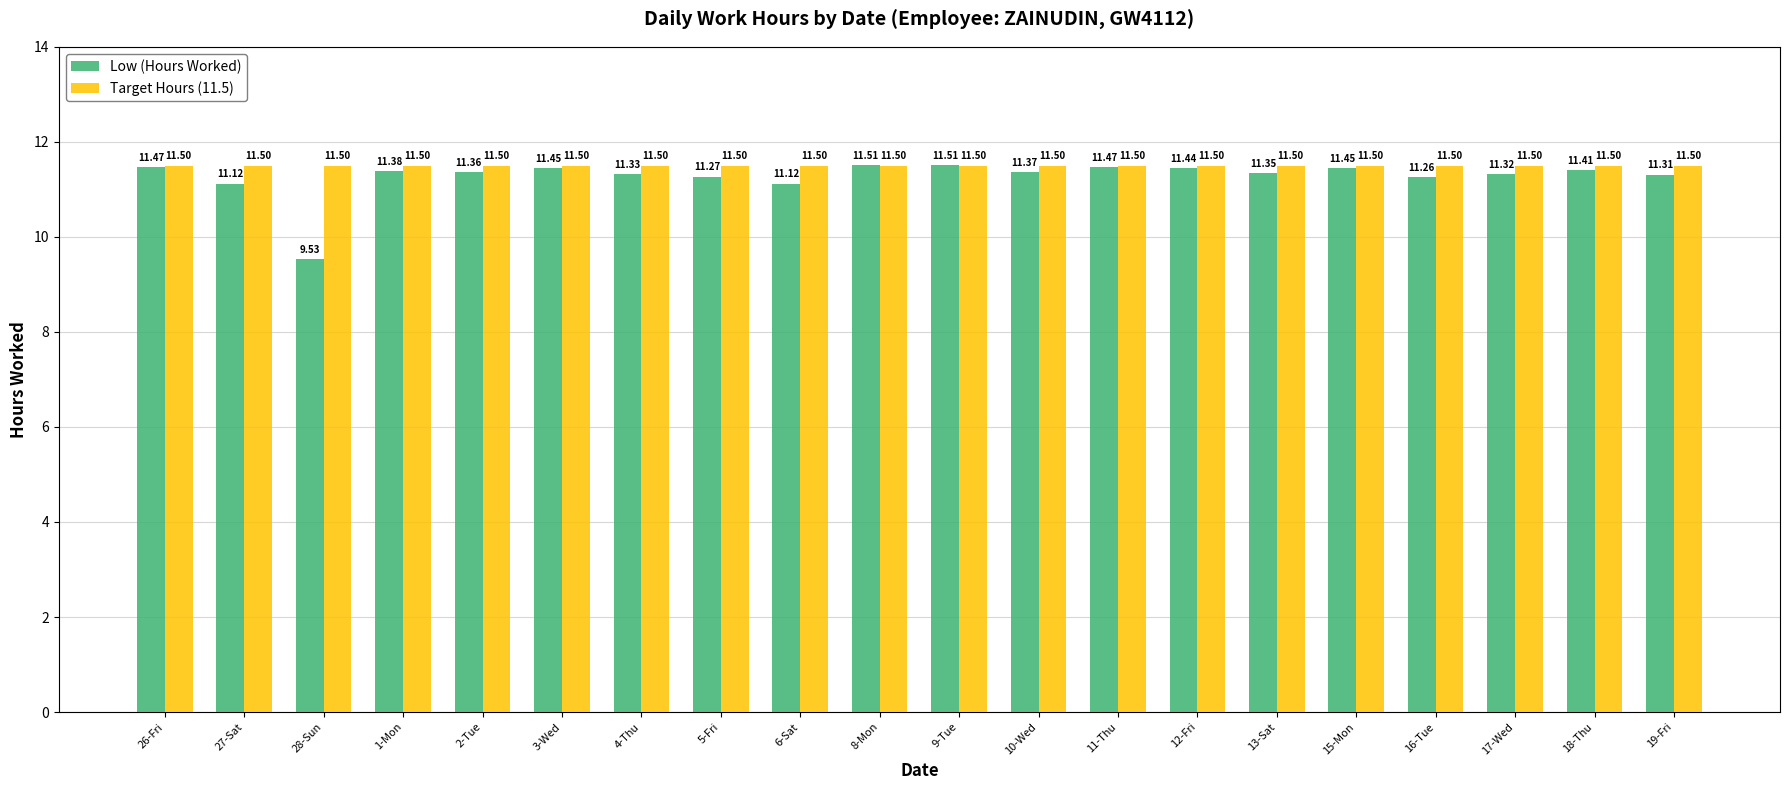

Which series has the largest range (max minus min)?

Low (Hours Worked)